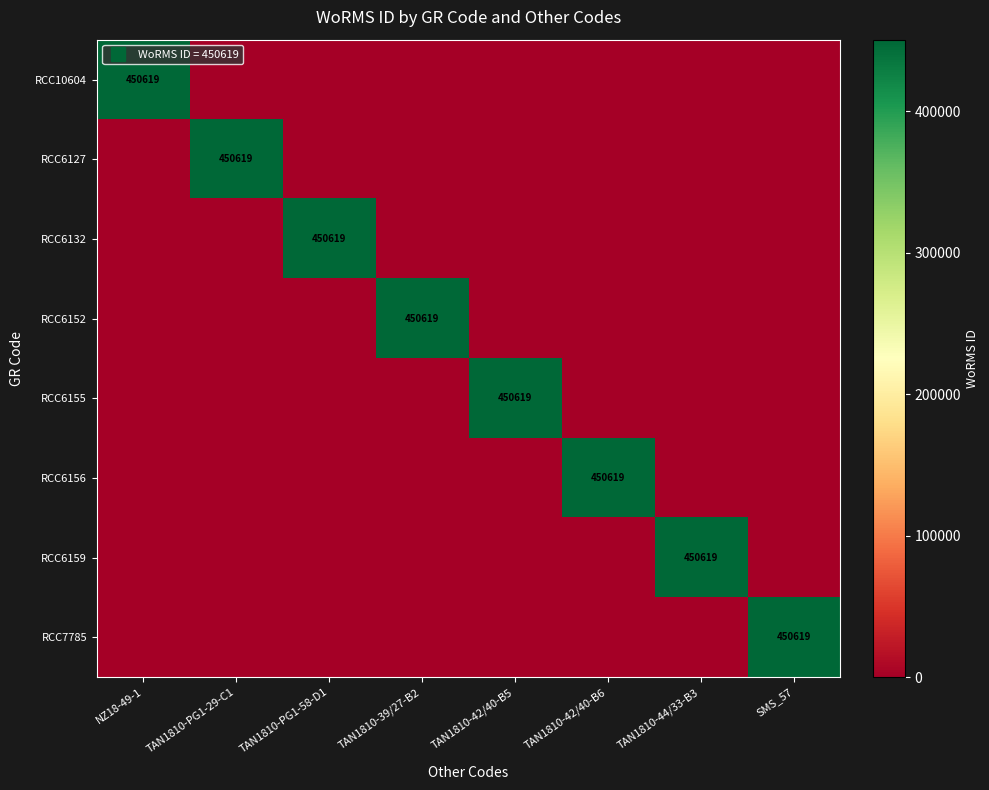

At how many categories does at least one series exceed 357716?

8